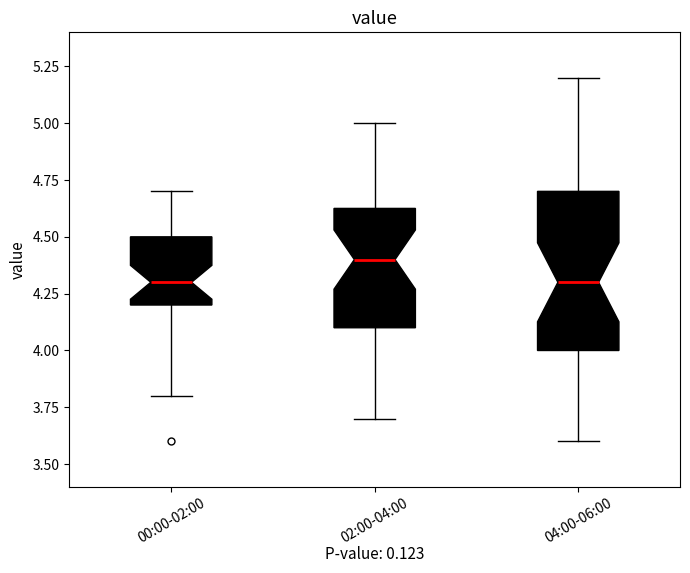

Reading left to right, read every box against the y-axis: the position of its median line, the range the box covers, and the ends of its whiskers. The values are not printed on the chart, so give them approximately, as read against the axis.

00:00-02:00: median 4.30, box 4.20 to 4.50, whiskers 3.80 to 4.70
02:00-04:00: median 4.40, box 4.10 to 4.65, whiskers 3.70 to 5.00
04:00-06:00: median 4.30, box 4.00 to 4.70, whiskers 3.60 to 5.20